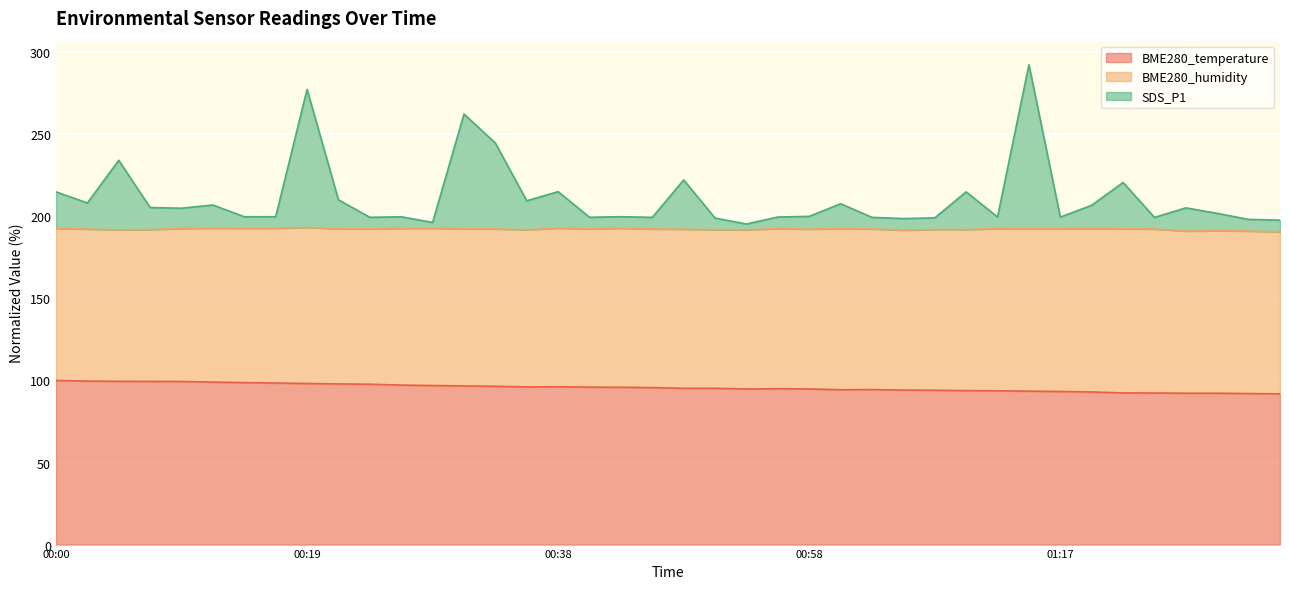

How many lines are shown in the chart?

3